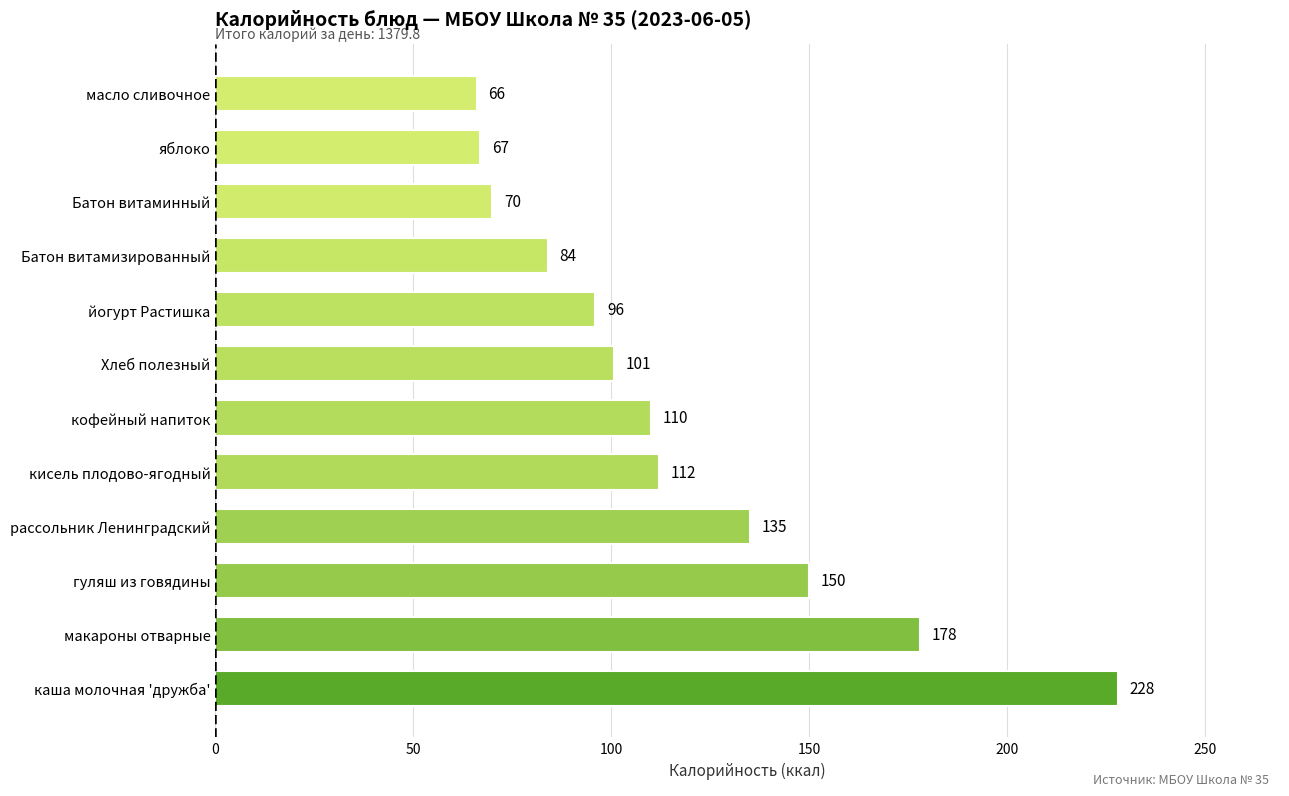

The chart shows a value of 17.4 at масло сливочное. True or false?

False